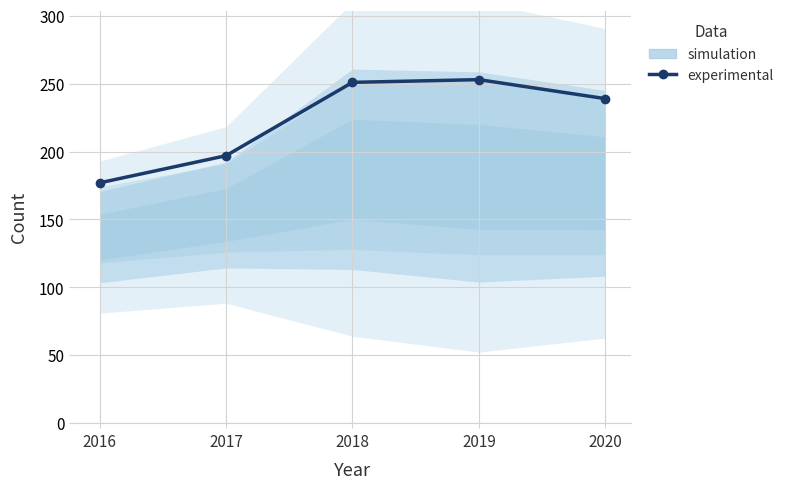

How many series are shown in this chart?

1